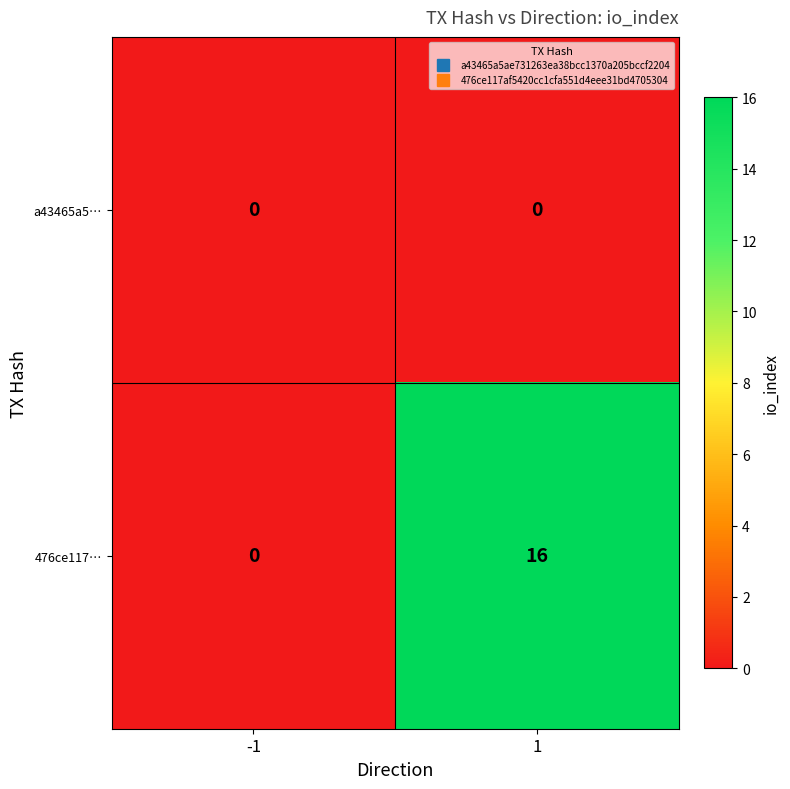

List the series in order of their peak value, highest first.

476ce117…, a43465a5…